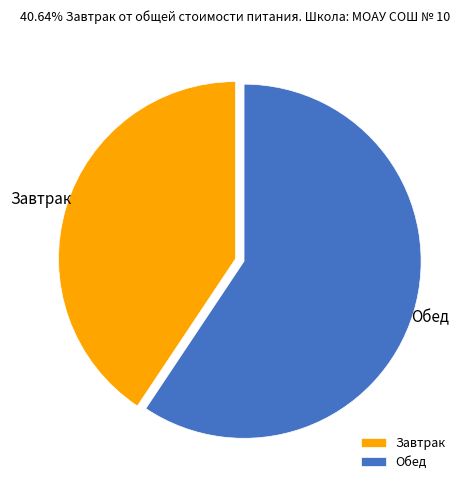

What is the ratio of the value at Обед to the value at Завтрак?

1.5